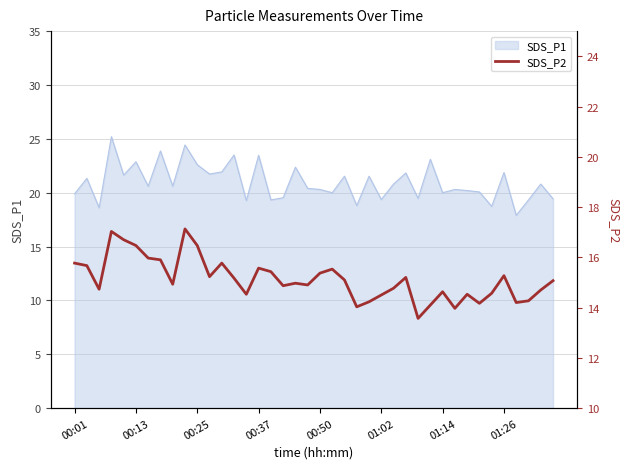

What is the lowest value of the SDS_P1 series?

17.9